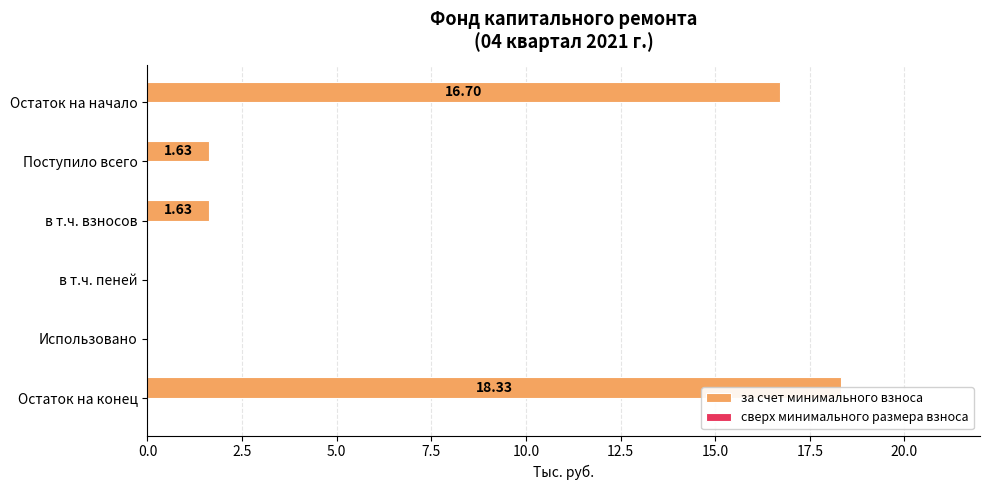

How many values in the за счет минимального взноса series exceed 1?

4